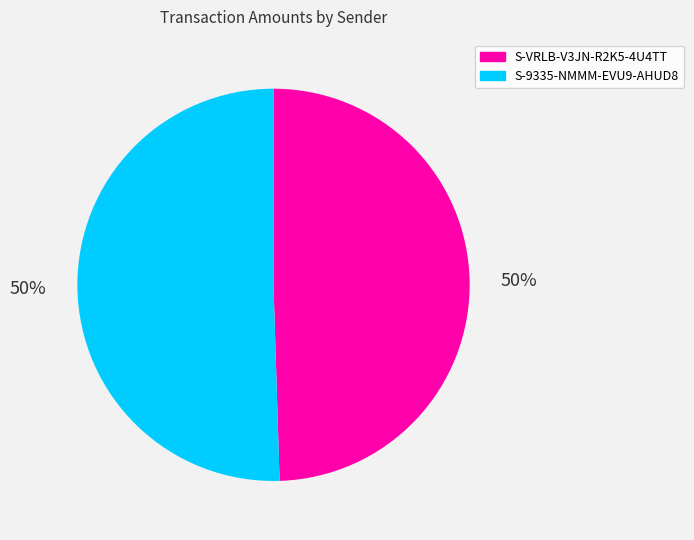

Do S-9335-NMMM-EVU9-AHUD8 and S-VRLB-V3JN-R2K5-4U4TT together represent more than half of the pie?

Yes